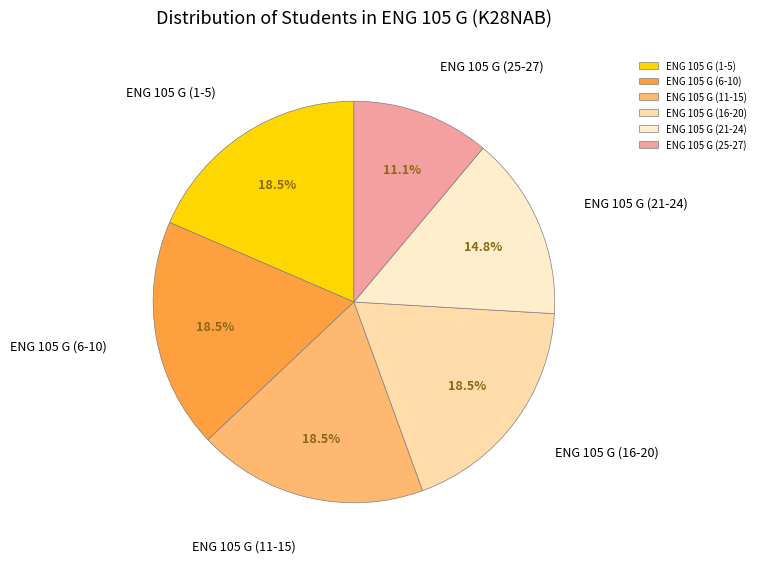

Is there any slice that represents more than half of the pie?

No